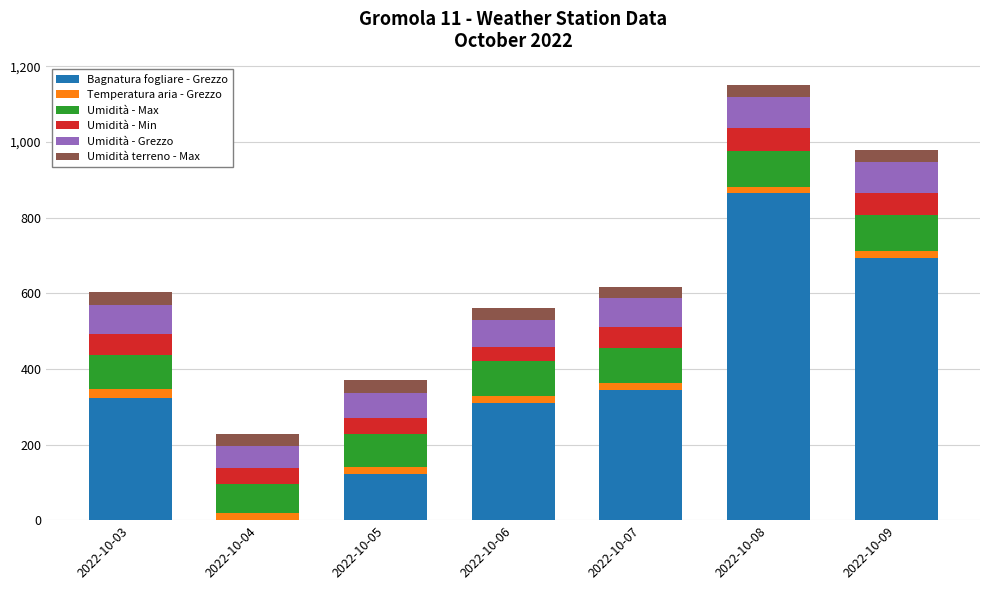

At which label does Bagnatura fogliare - Grezzo reach its peak?

2022-10-08